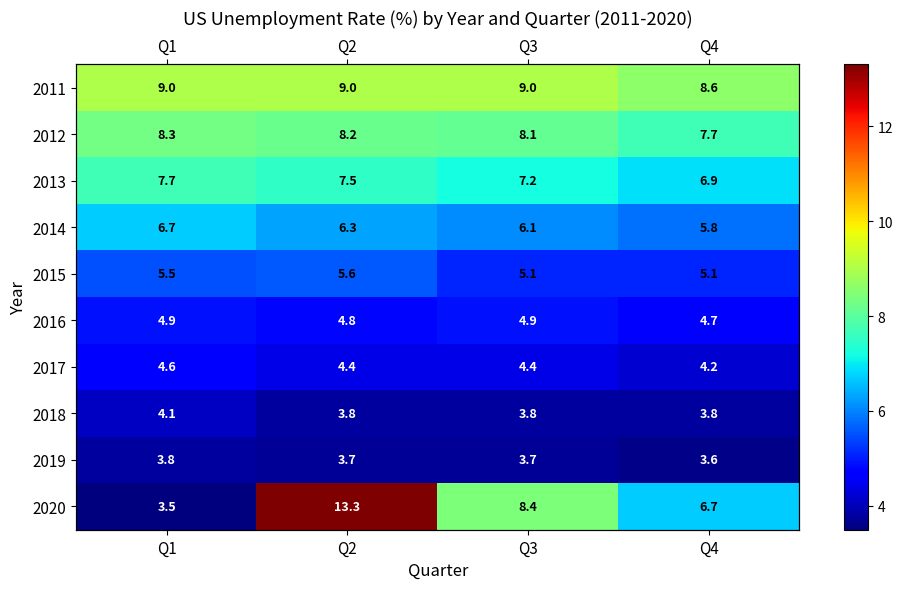

How many data points does each series have?

4